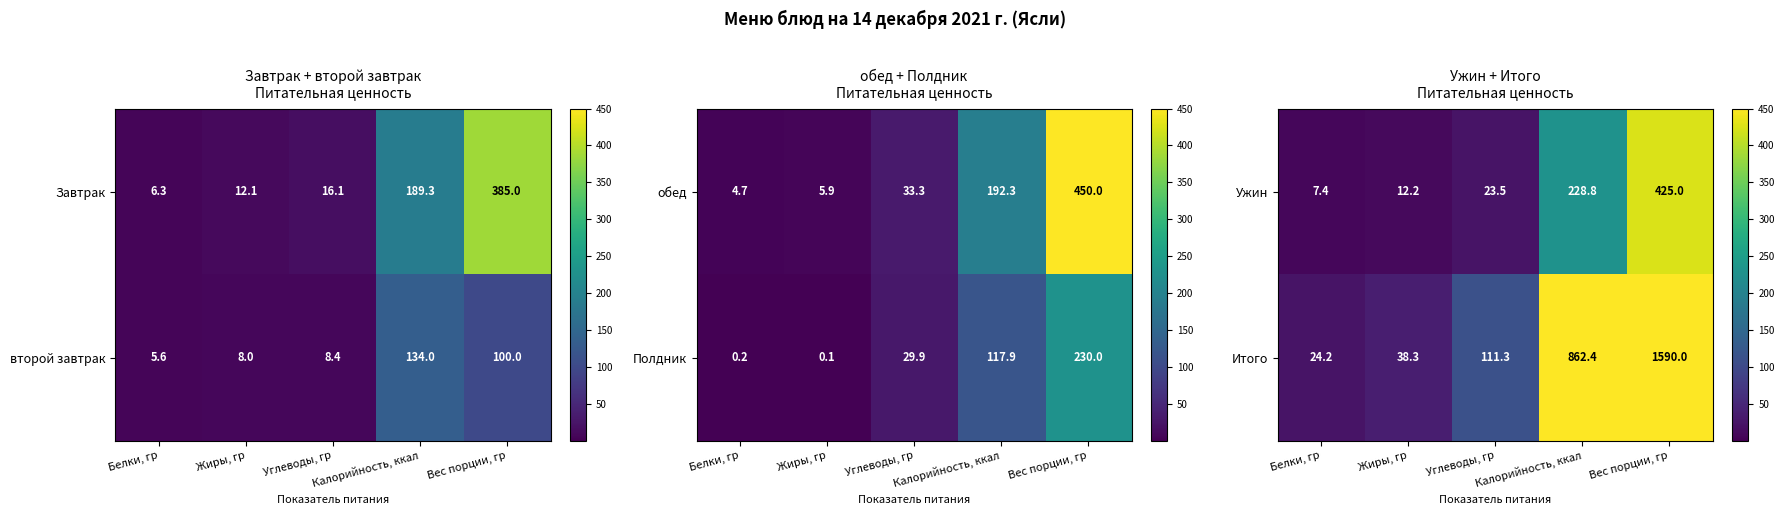

How many values in the Ужин series are below 23?

2